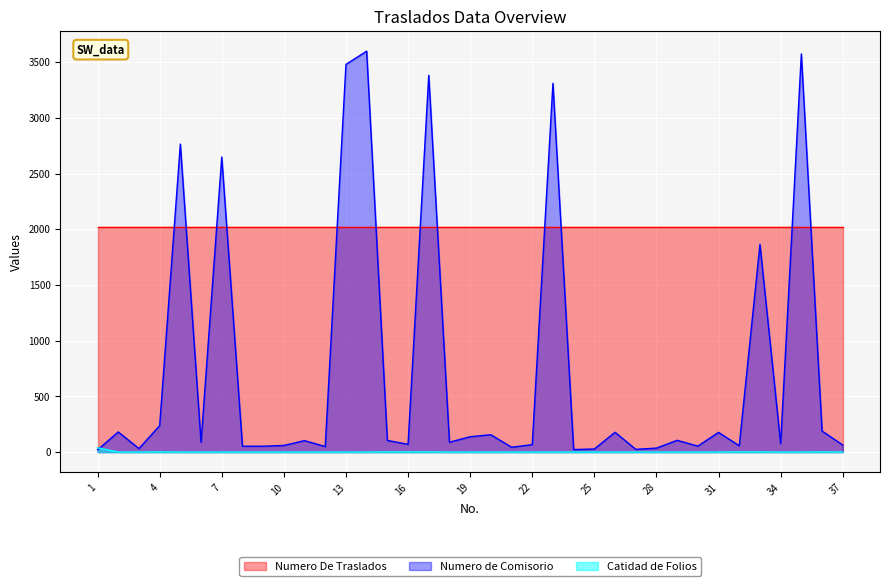

Which category has the highest value across all series?

14